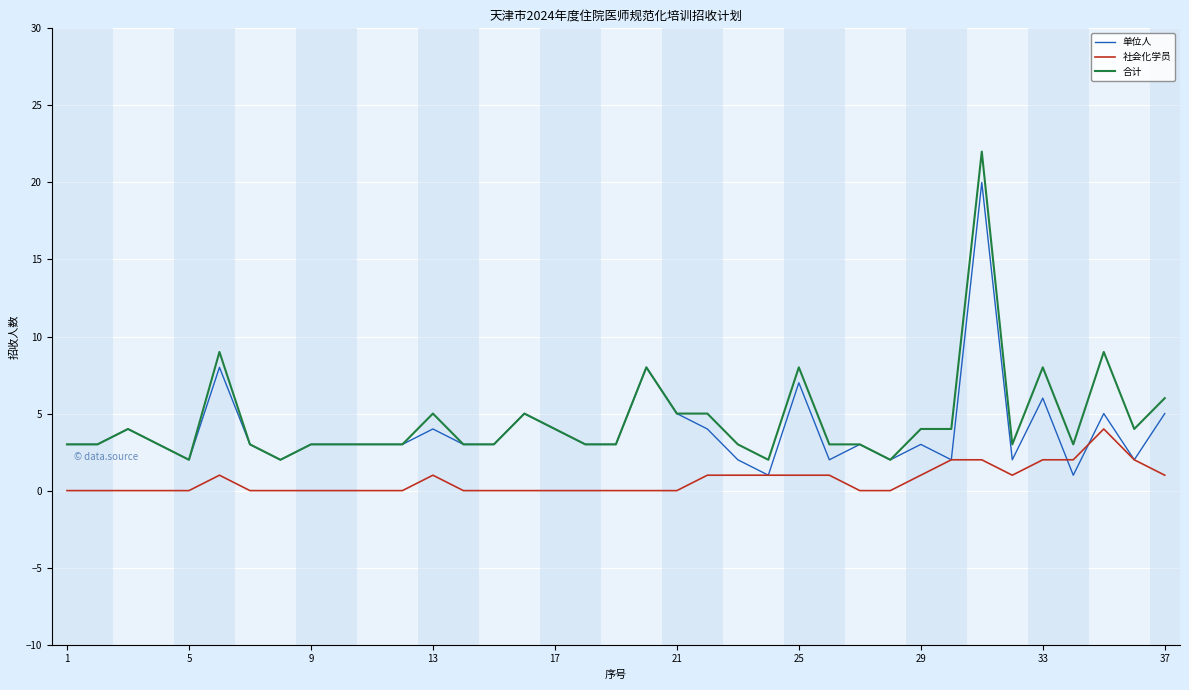

Does the chart display data point markers on the line(s)?

No